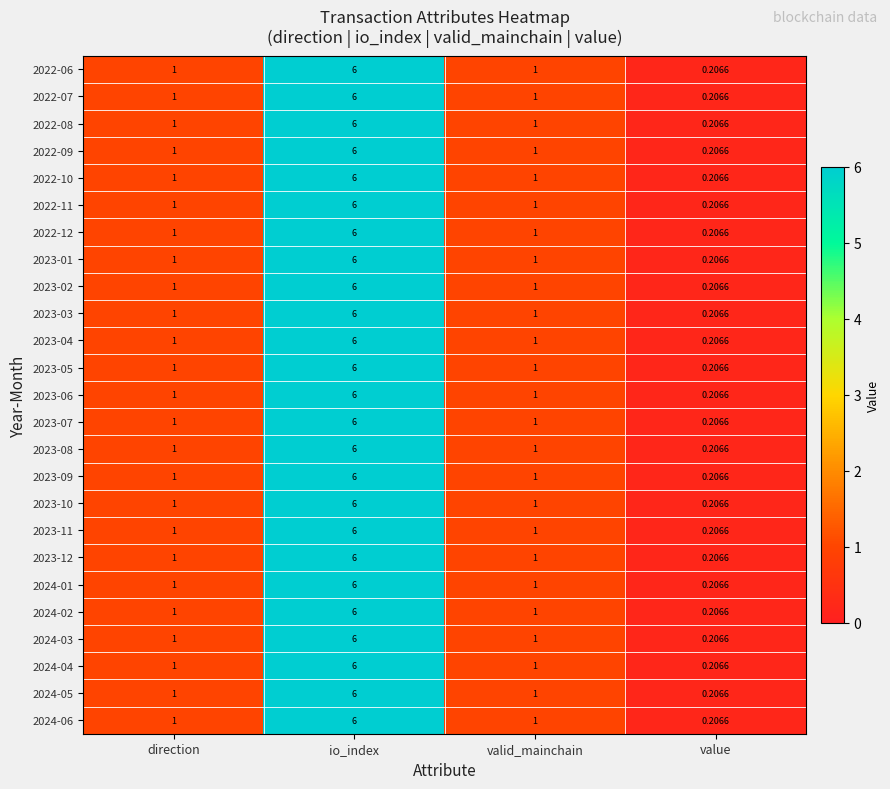

Is the value of 2023-01 at io_index greater than the value of 2023-10 at valid_mainchain?

Yes